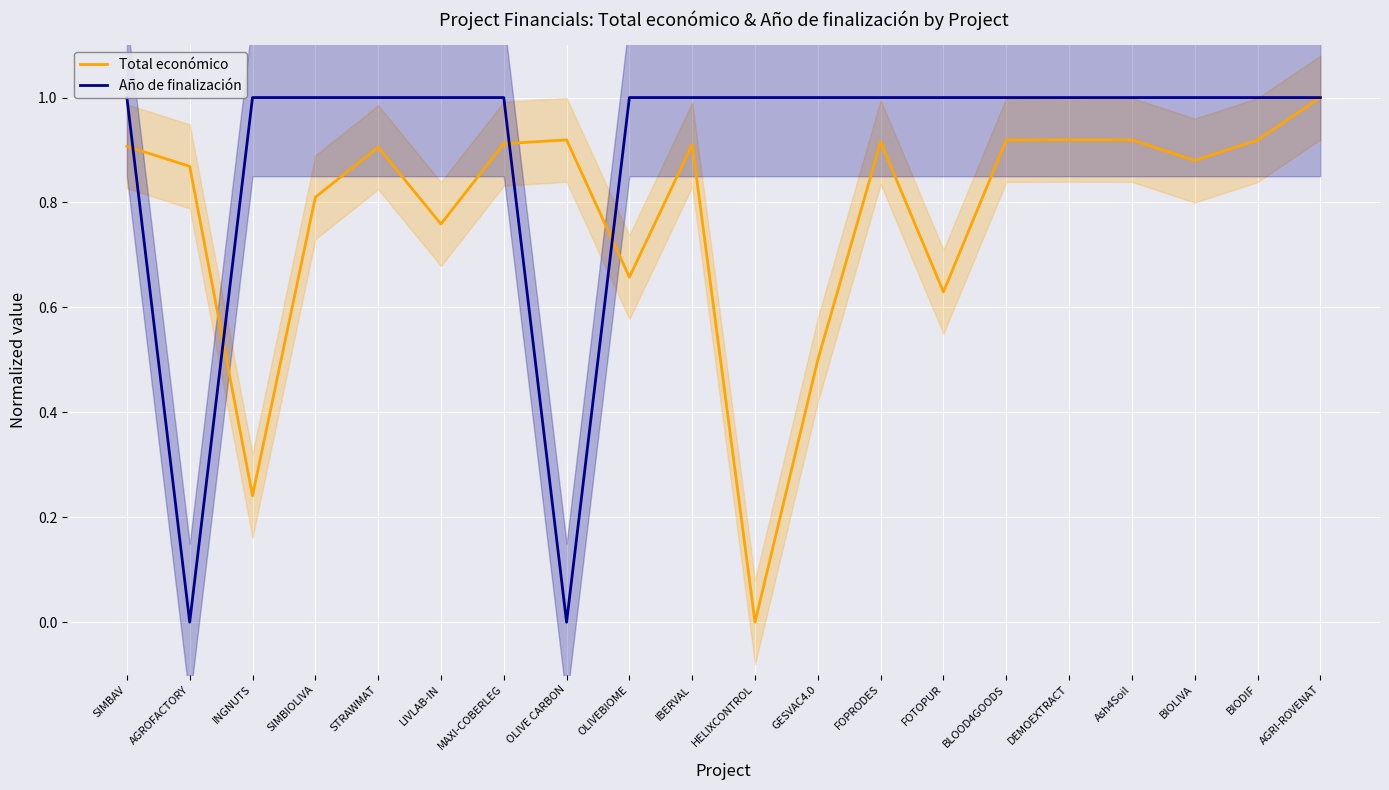

What is the label of the 4th point from the left?

SIMBIOLIVA